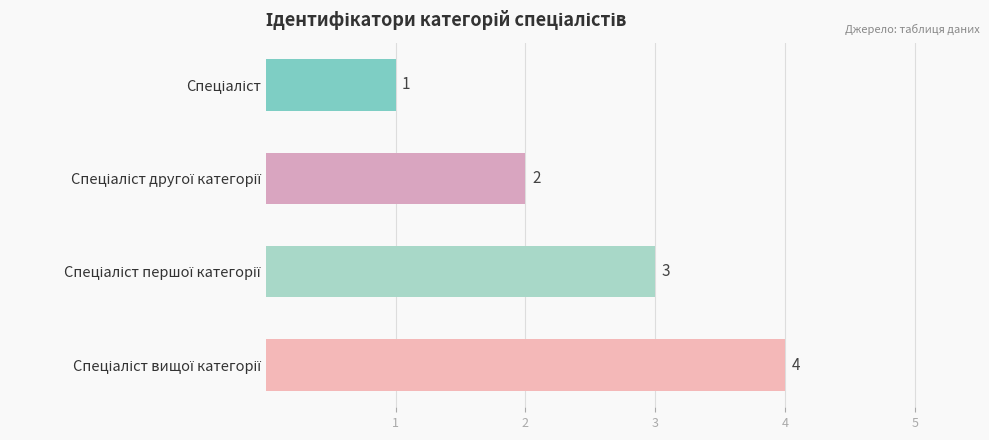

Count the values in the range 2 to 4.

3